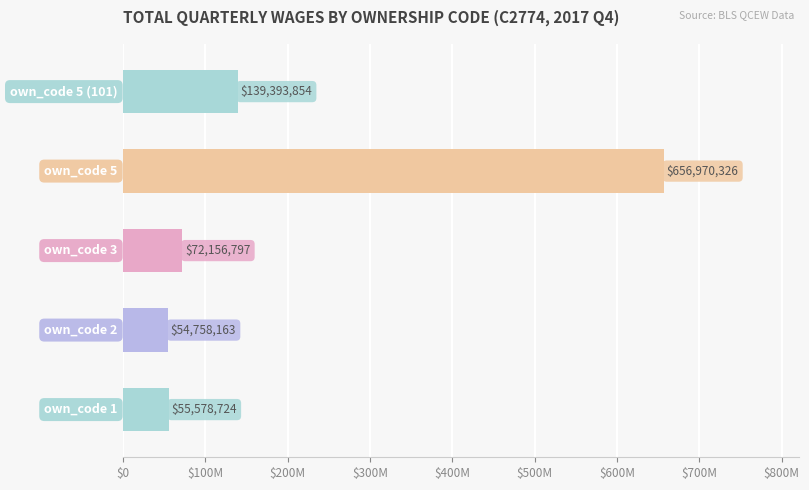

Does the chart contain any negative values?

No